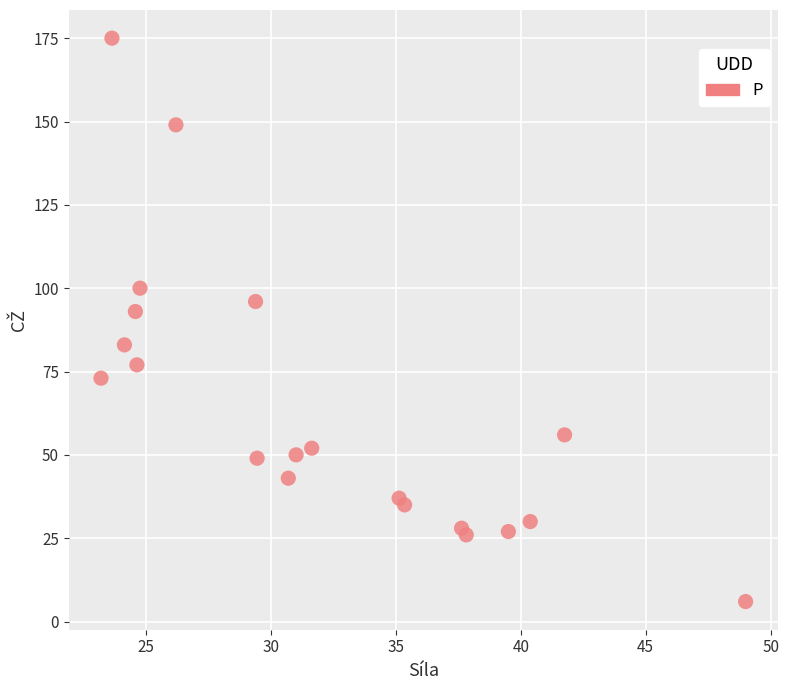

What is the range of Y values (max minus min)?

169